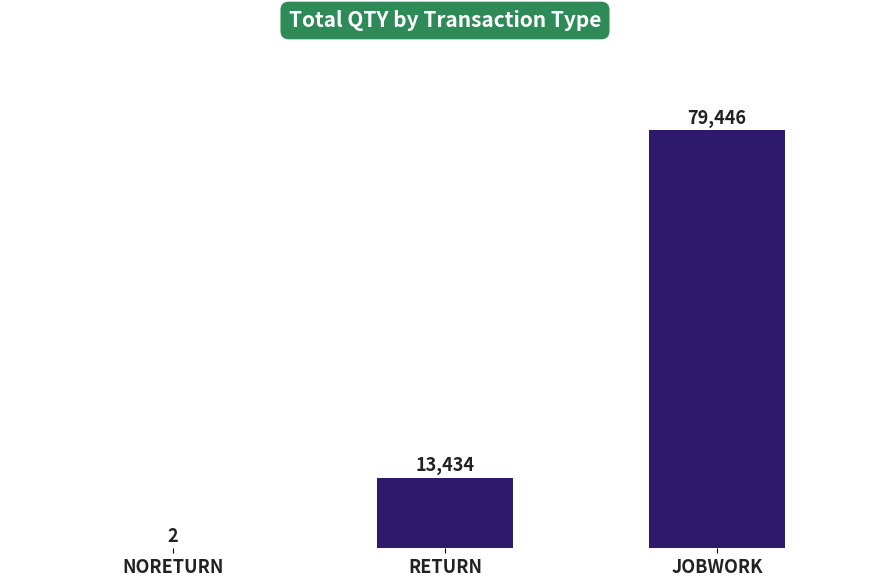

The value at RETURN is 13434. True or false?

True